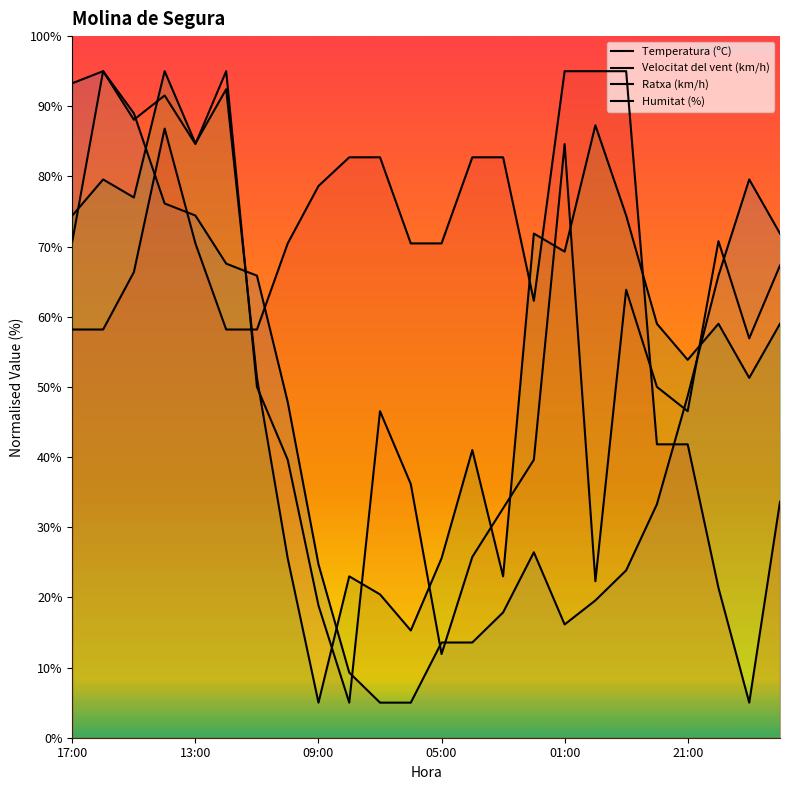

The Velocitat del vent (km/h) series shows 66.2 at 10. True or false?

False